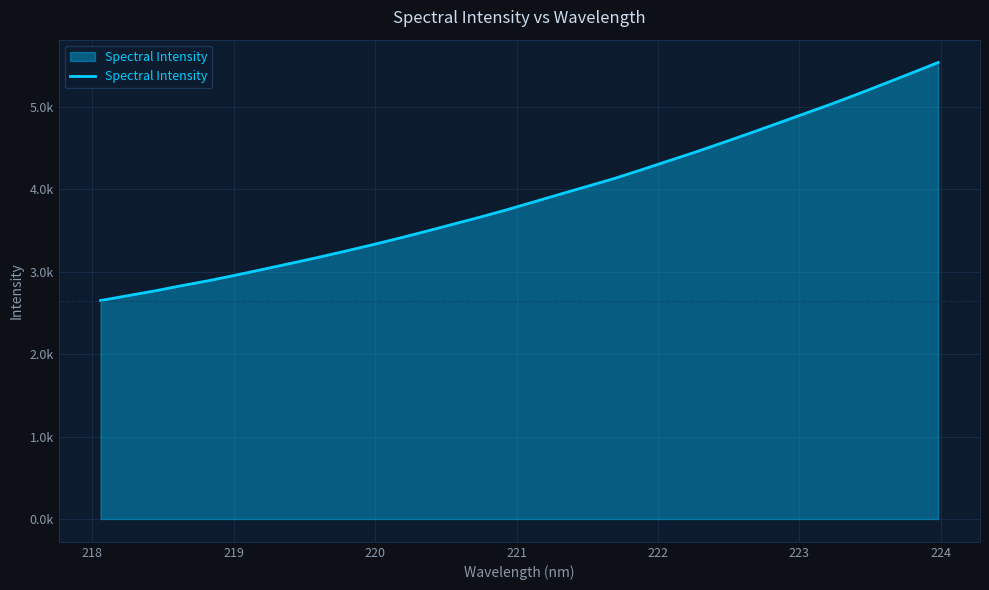

Does the chart display data point markers on the line(s)?

No